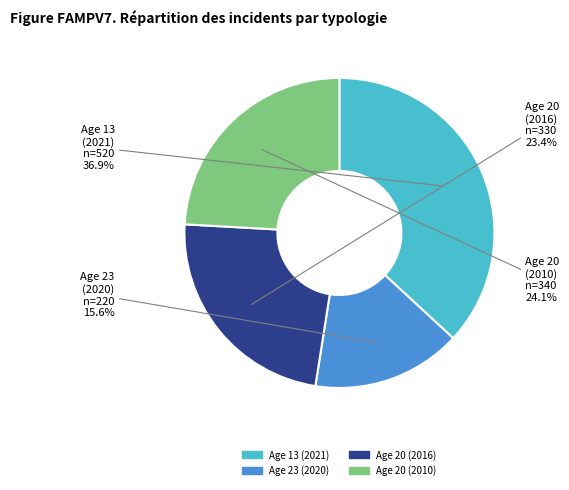

How many slices are in this pie chart?

4